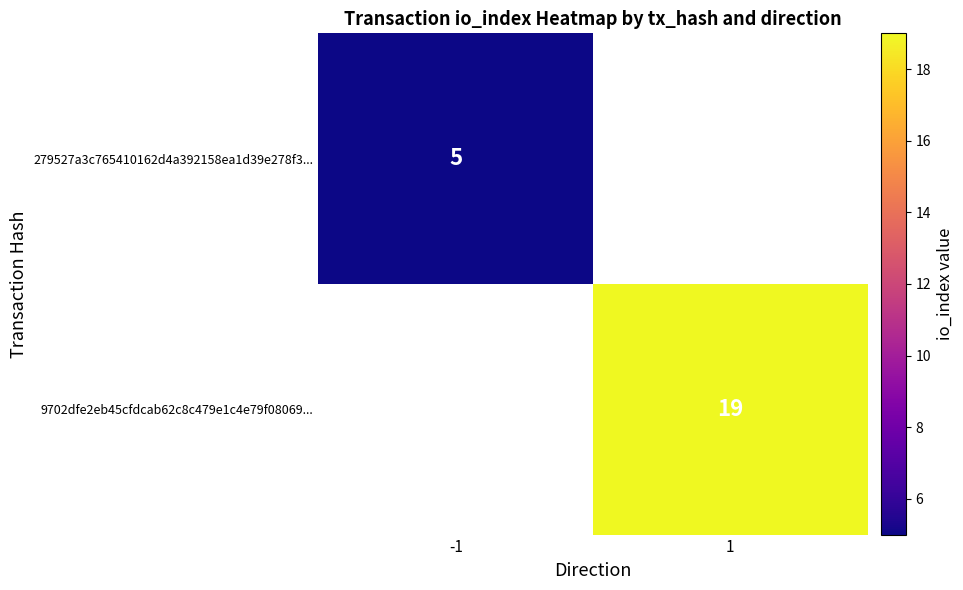

Is it true that 9702dfe2eb45cfdcab62c8c479e1c4e79f08069... equals 9 at 1?

False